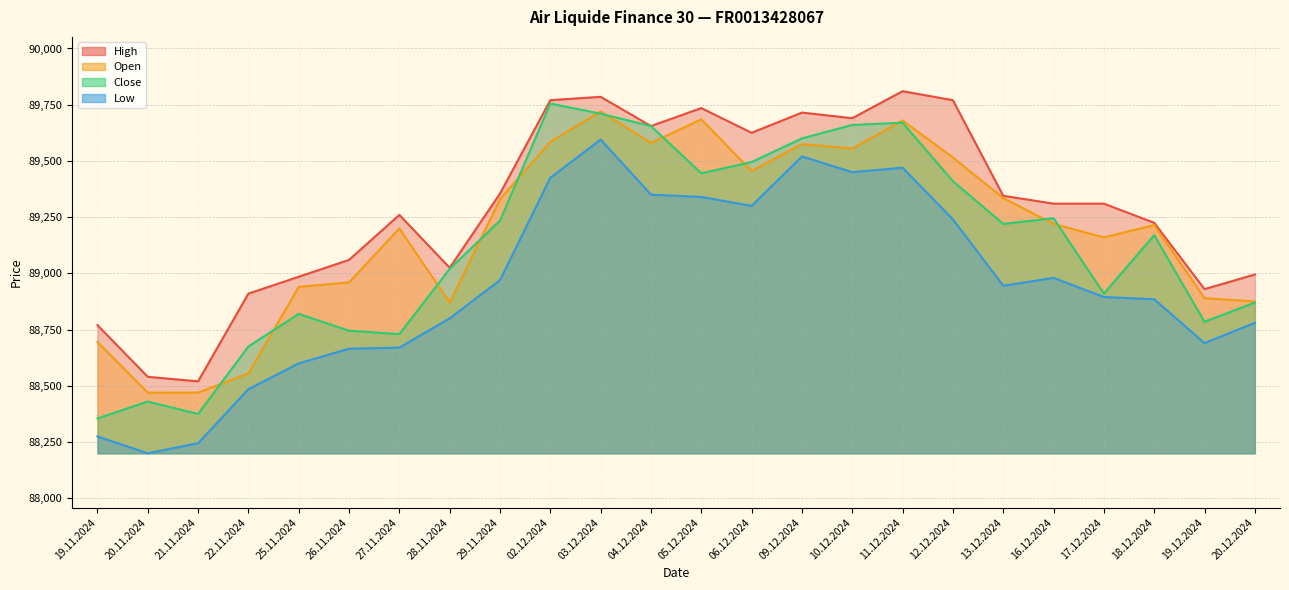

Where does the Open series first go above 89220?

29.11.2024